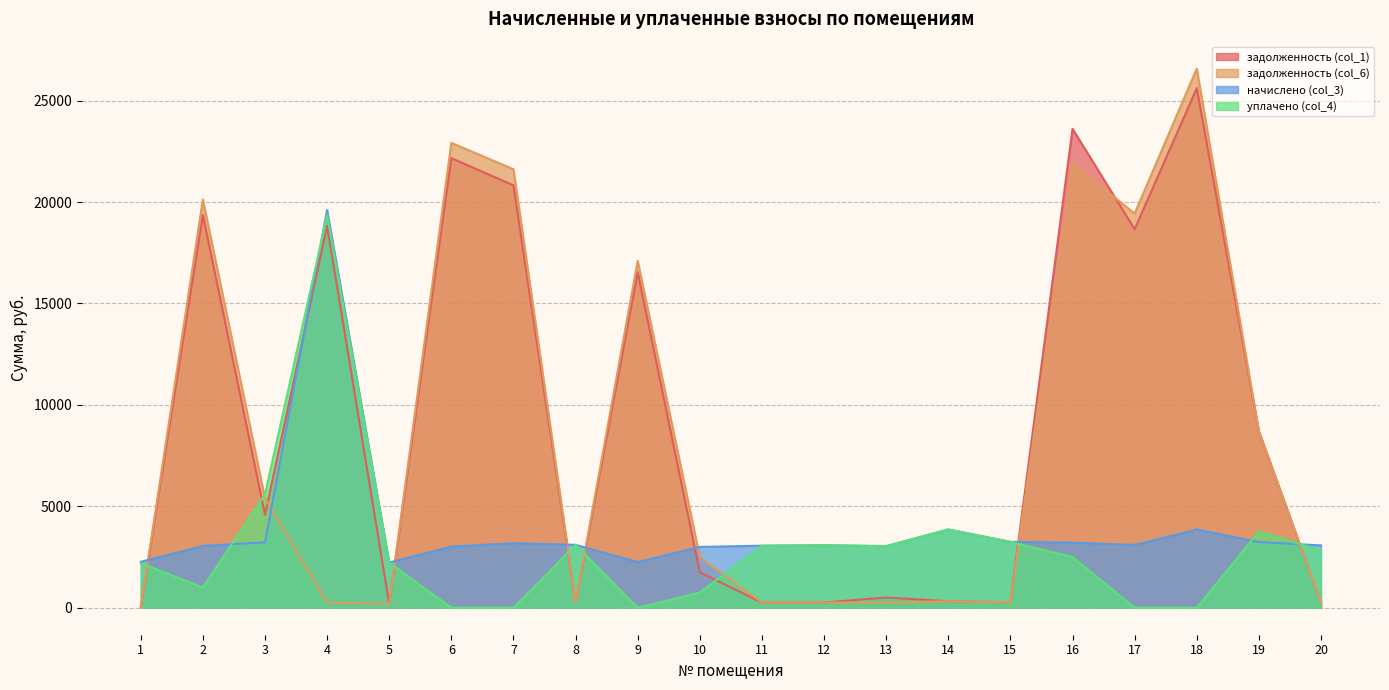

Reading left to right, what are all the values shown in this chart?

задолженность (col_1): 21.9	19365.5	4588.8	18832.5	185.7	22164.4	20822.7	258.6	16542.6	1750.6	254.9	256.8	506.2	321.7	270.7	23610.0	18659.6	25613.0	8699.3	247.6
задолженность (col_6): 0.0	20128.5	5395.5	258.0	185.7	22918.3	21618.5	258.6	17105.2	2500.9	254.9	256.8	253.1	321.7	270.7	21913.1	19433.5	26578.1	8699.3	256.1
начислено (col_3): 2265.4	3052.0	3226.8	19606.5	2228.9	3015.6	3183.1	3103.0	2250.7	3001.0	3059.3	3081.1	3037.4	3860.5	3248.6	3212.3	3095.8	3860.5	3241.4	3073.8
уплачено (col_4): 2200.0	1000.0	5600.0	19348.5	2228.9	0.0	0.0	3102.9	0.0	750.2	3059.3	3081.1	3037.4	3860.5	3248.6	2500.0	0.0	0.0	3762.1	2817.8